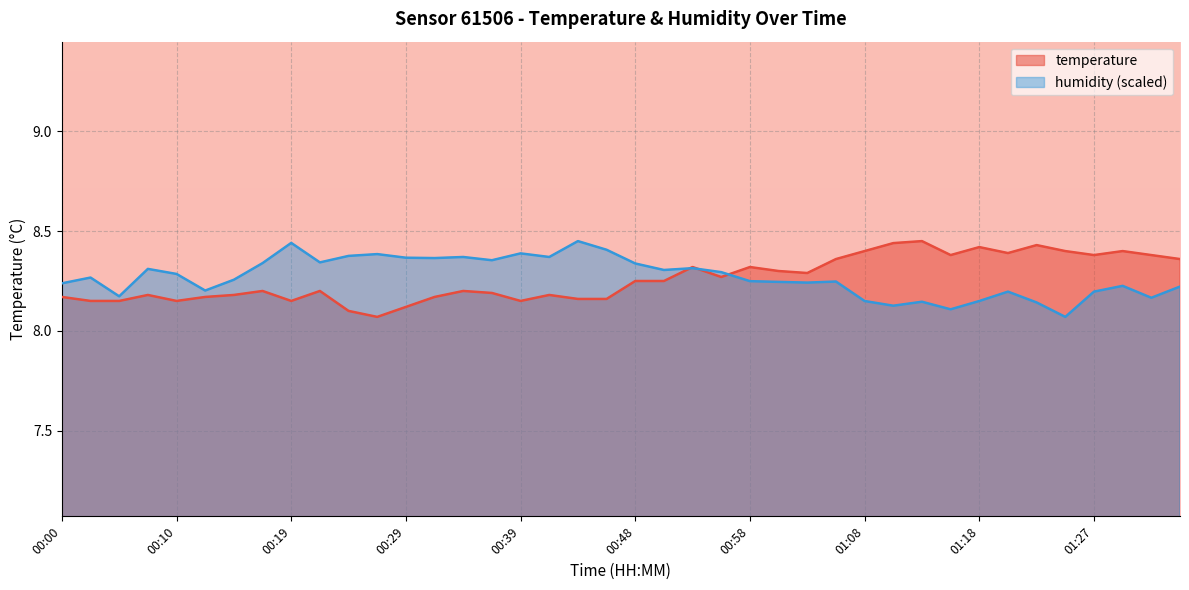

Rank the series by their average value, from highest to lowest.

humidity, temperature